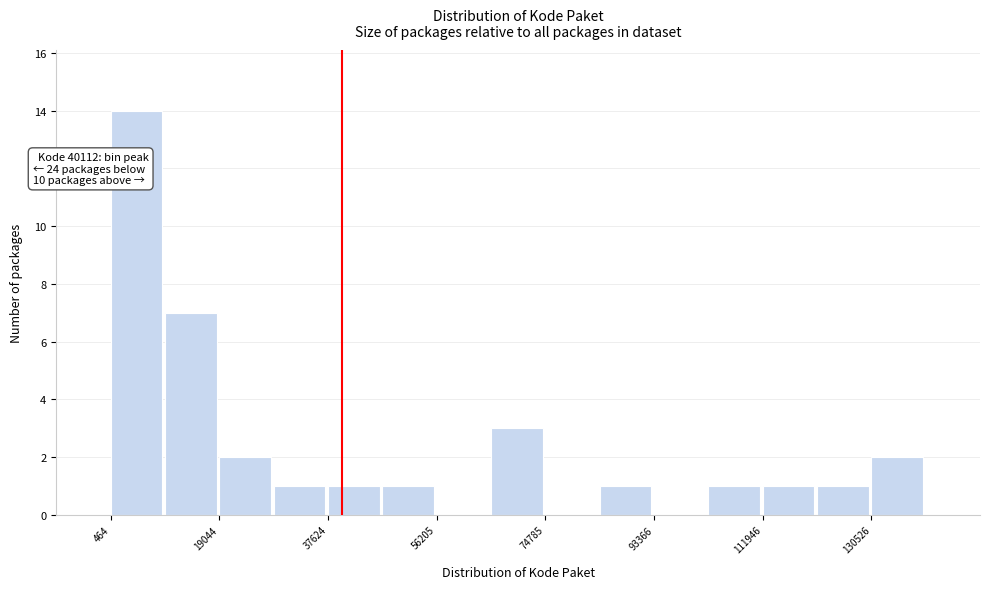

Over which range of the x-axis is the bar tallest?

0 to 10000